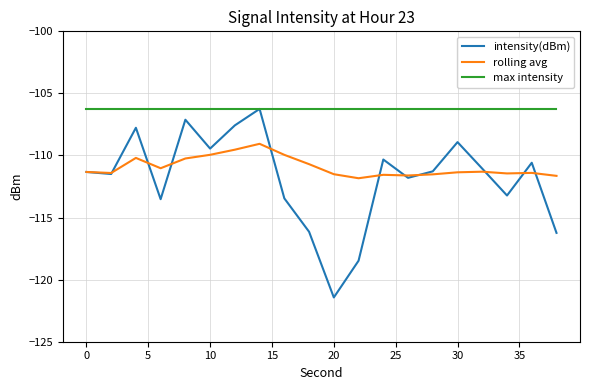

Which series has the largest total across all categories?

max intensity